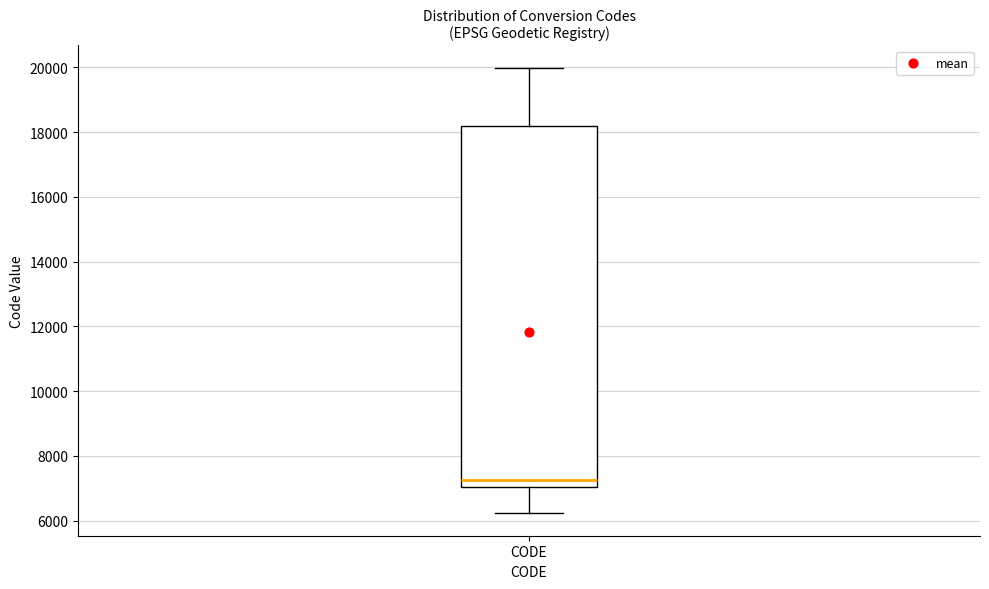

Where does the median line of the box for CODE sit on the y-axis? The values are not printed on the chart, so give them approximately, as read against the axis.

7200